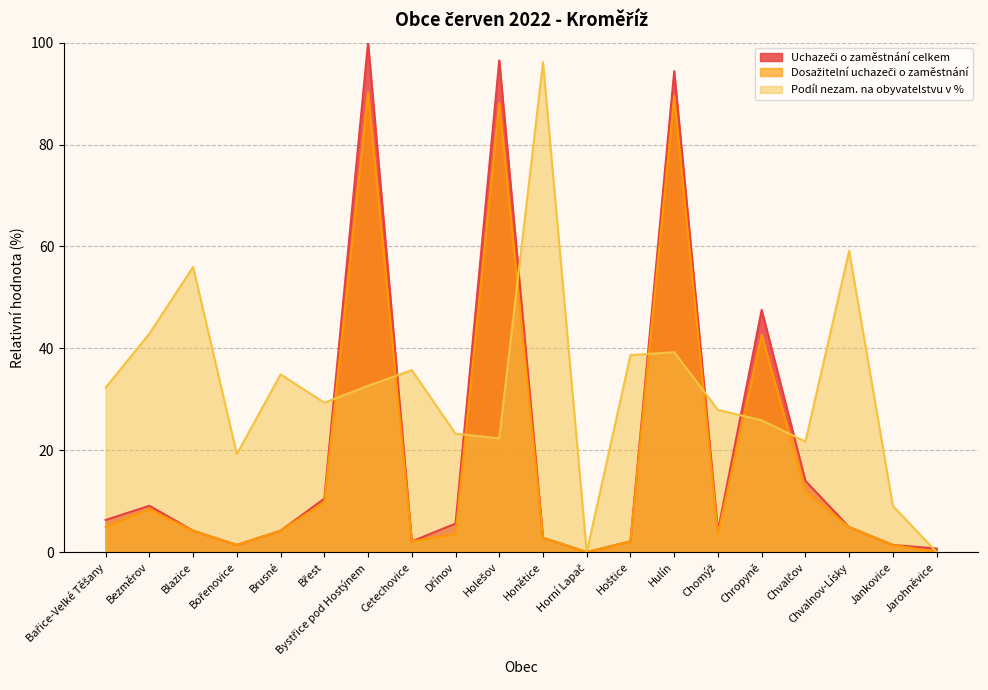

What is the label of the 9th point from the left?

Dřínov